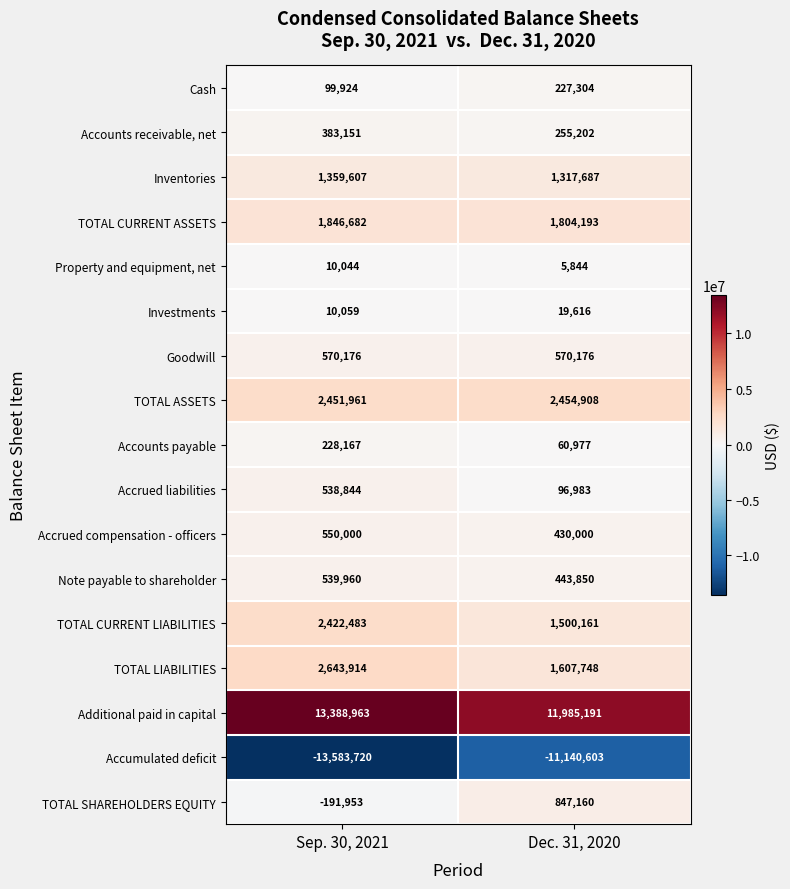

Between Sep. 30, 2021 and Dec. 31, 2020, which series saw the biggest shift?

Accumulated deficit